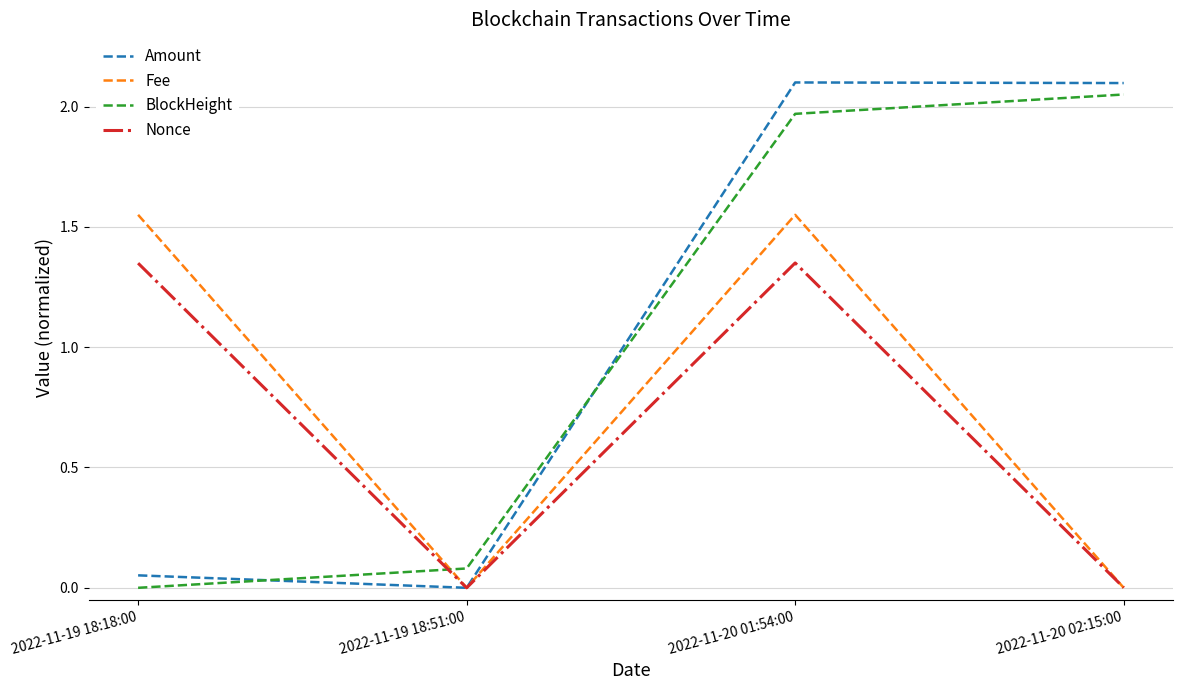

Between 2022-11-19 18:18:00 and 2022-11-20 01:54:00, which series saw the biggest shift?

Amount